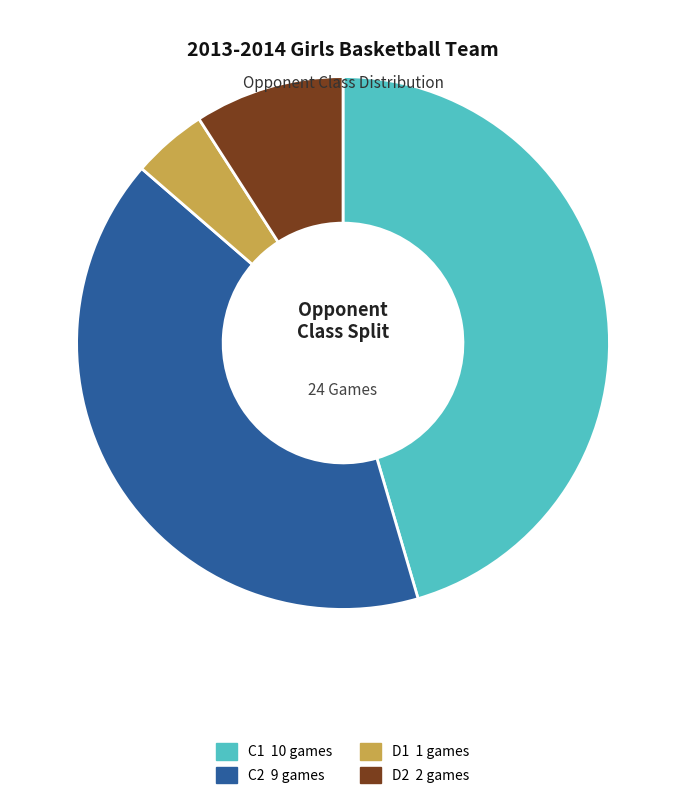

True or false: C2 accounts for 46% of the total.

False